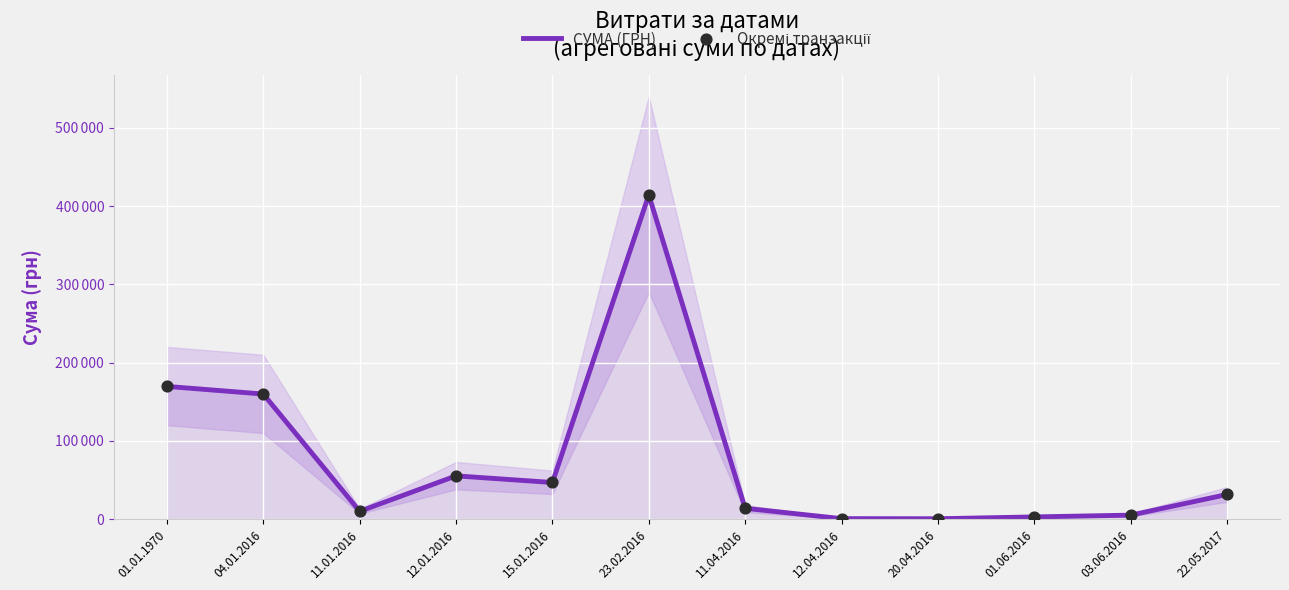

Which series has the largest total across all categories?

СУМА (ГРН)